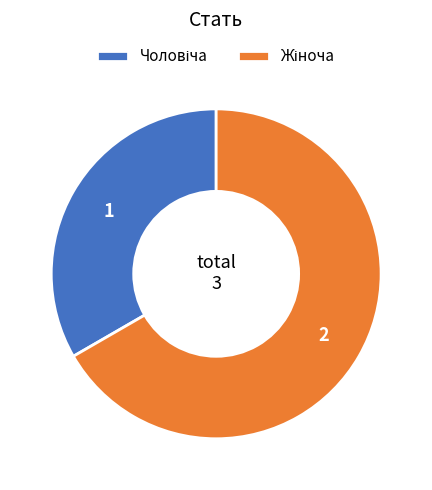

Is there a majority slice in this chart?

Yes